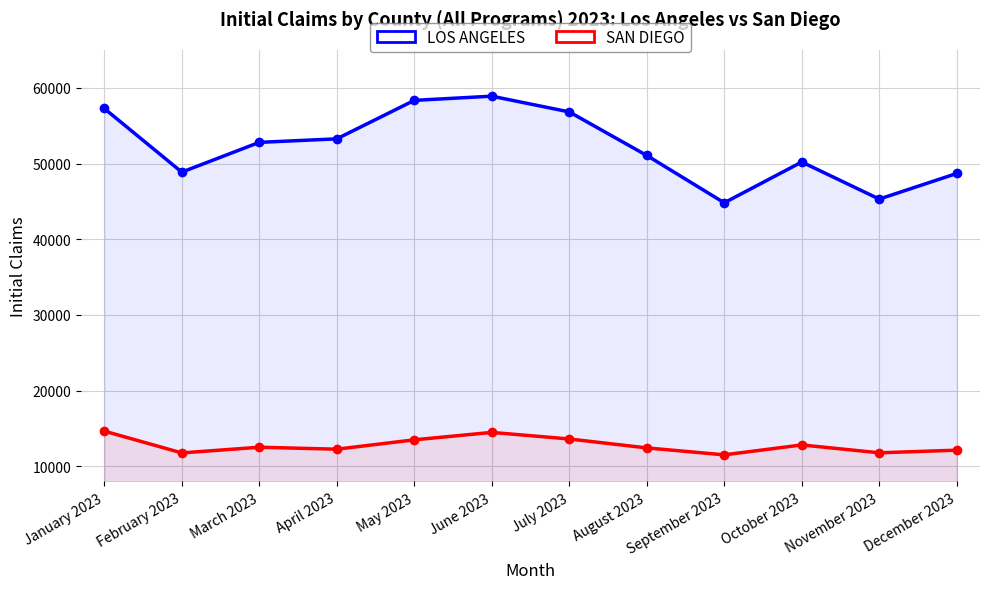

True or false: SAN DIEGO and LOS ANGELES cross at least once.

False